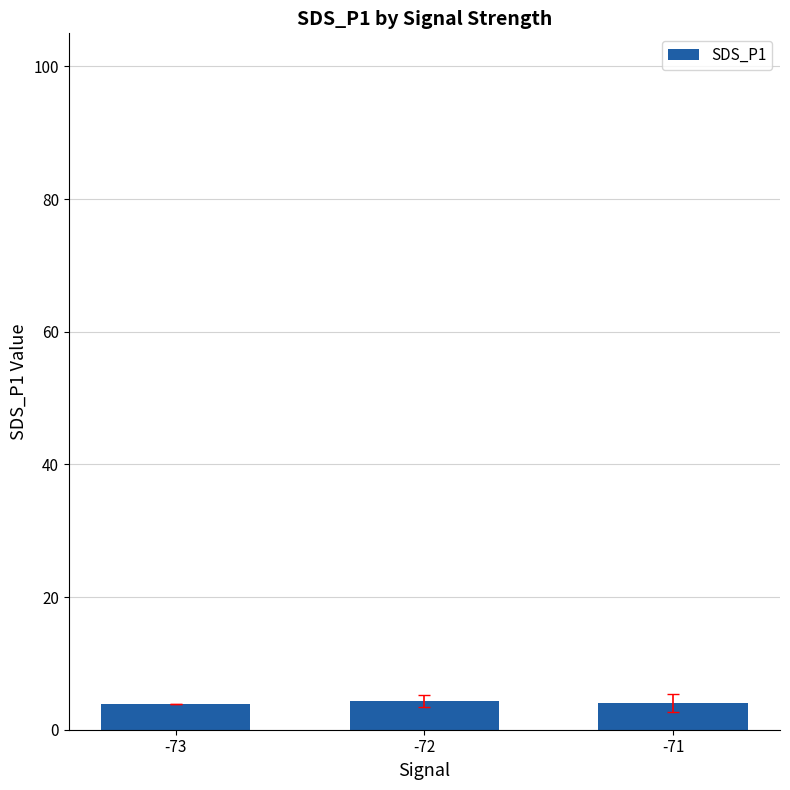

Approximately how many times larger is the value at -72 compared to -71?

1.1